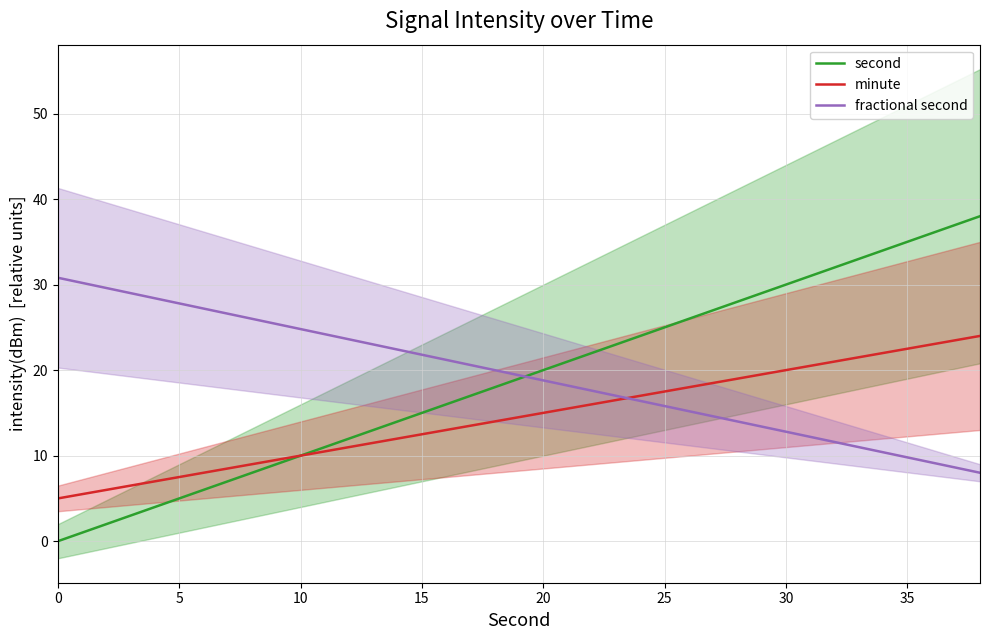

What is the minimum value for minute?

5.0